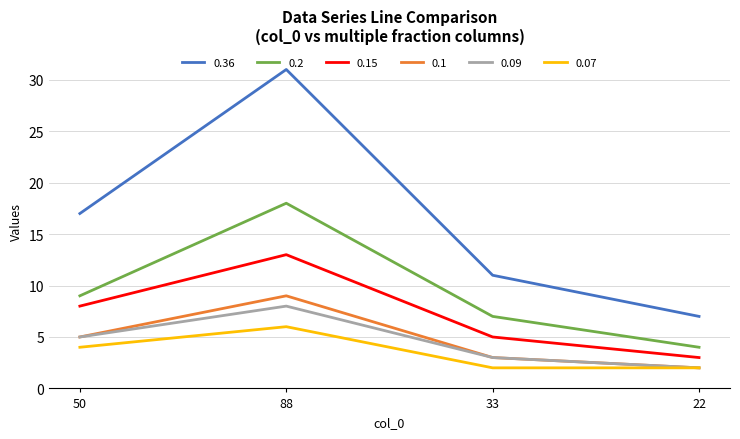

What is the difference between the highest and lowest values at 22?

5